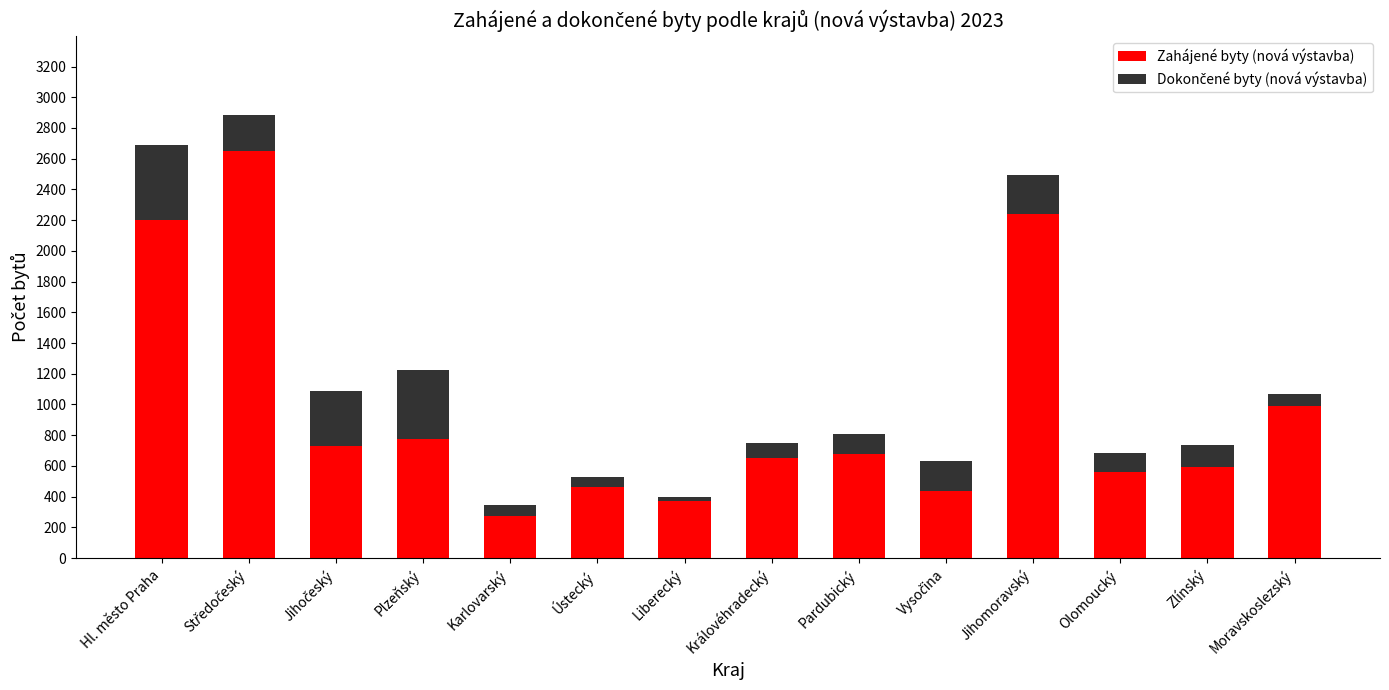

What is the maximum value for Dokončené byty (nová výstavba)?

487